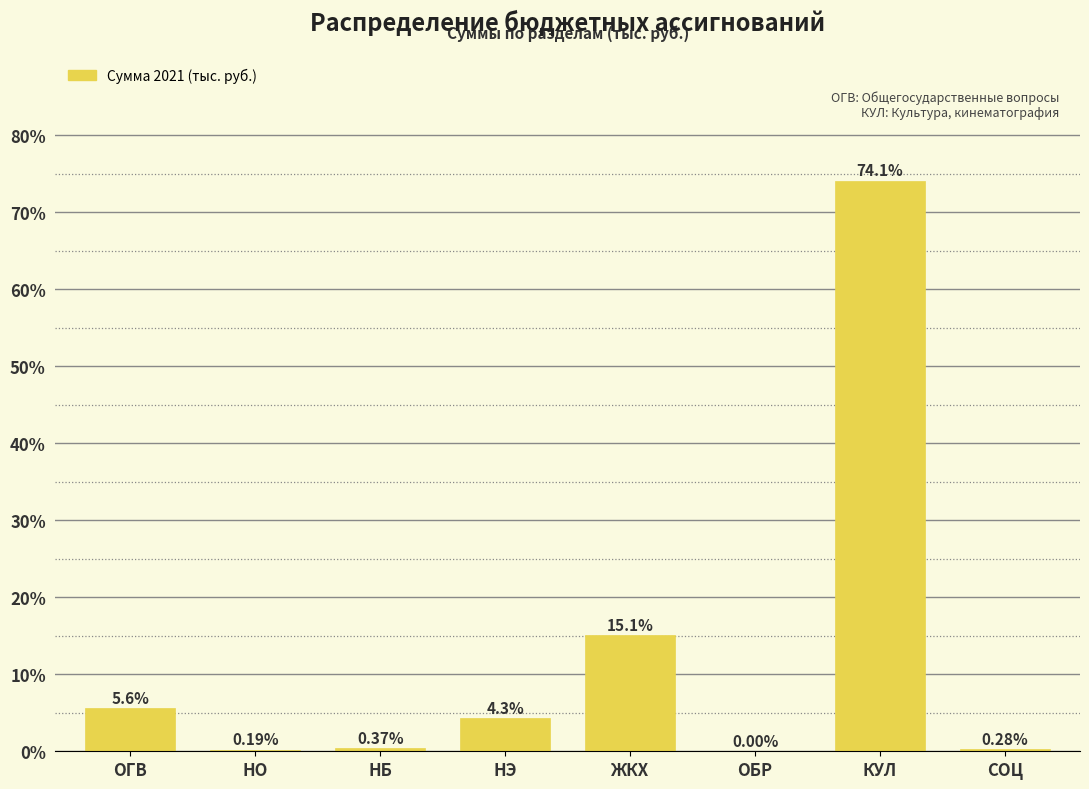

What is the sum of all values?

100.0